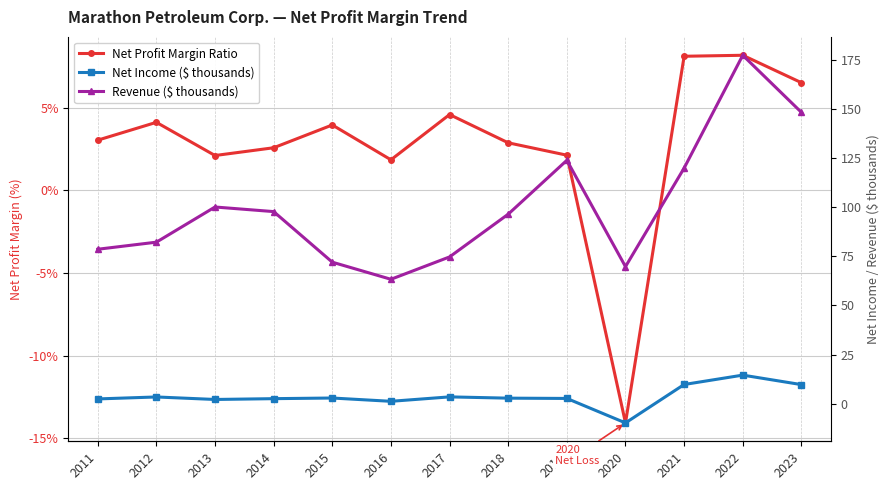

The value of Net Profit Margin Ratio at 2020 is -0.1. True or false?

True